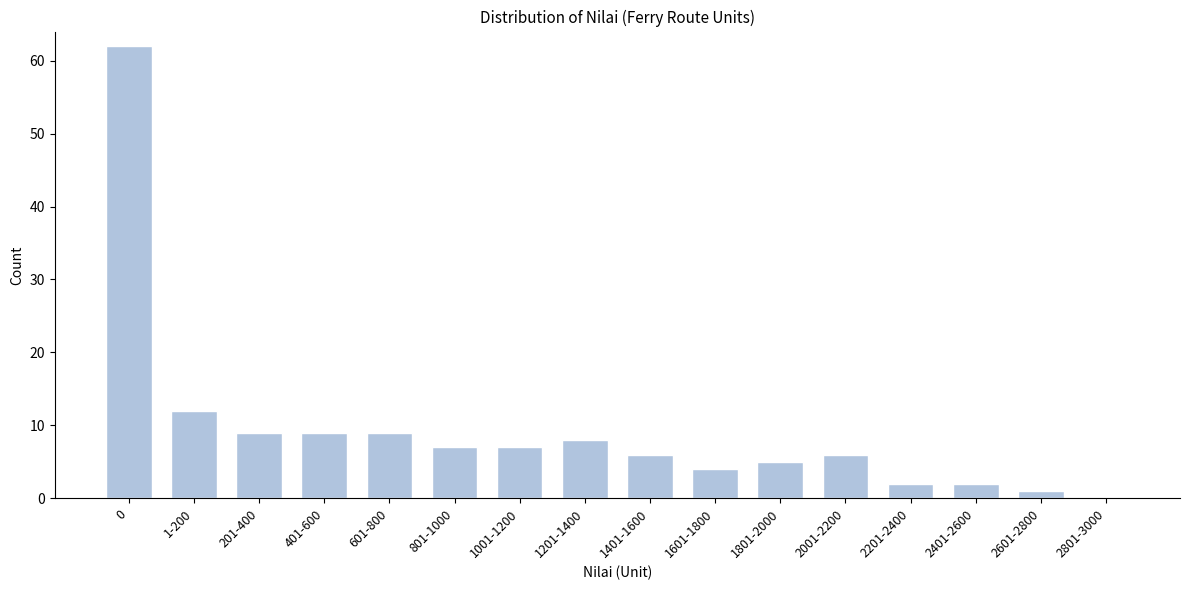

Reading right to left, transcribe all the data shown in this chart.

2801-3000=0	2601-2800=1	2401-2600=2	2201-2400=2	2001-2200=6	1801-2000=5	1601-1800=4	1401-1600=6	1201-1400=8	1001-1200=7	801-1000=7	601-800=9	401-600=9	201-400=9	1-200=12	0=62